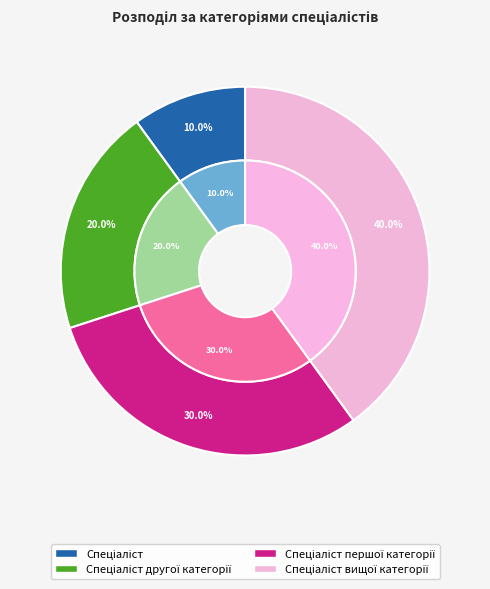

To the nearest percent, what is the difference between the largest and smallest slice percentages?

30%